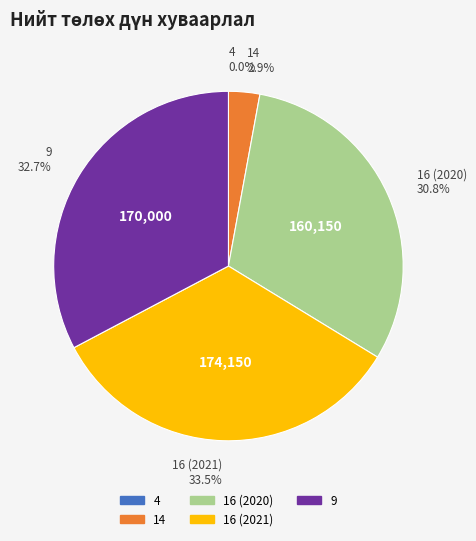

What is the largest slice in the pie chart?

16 (2021)